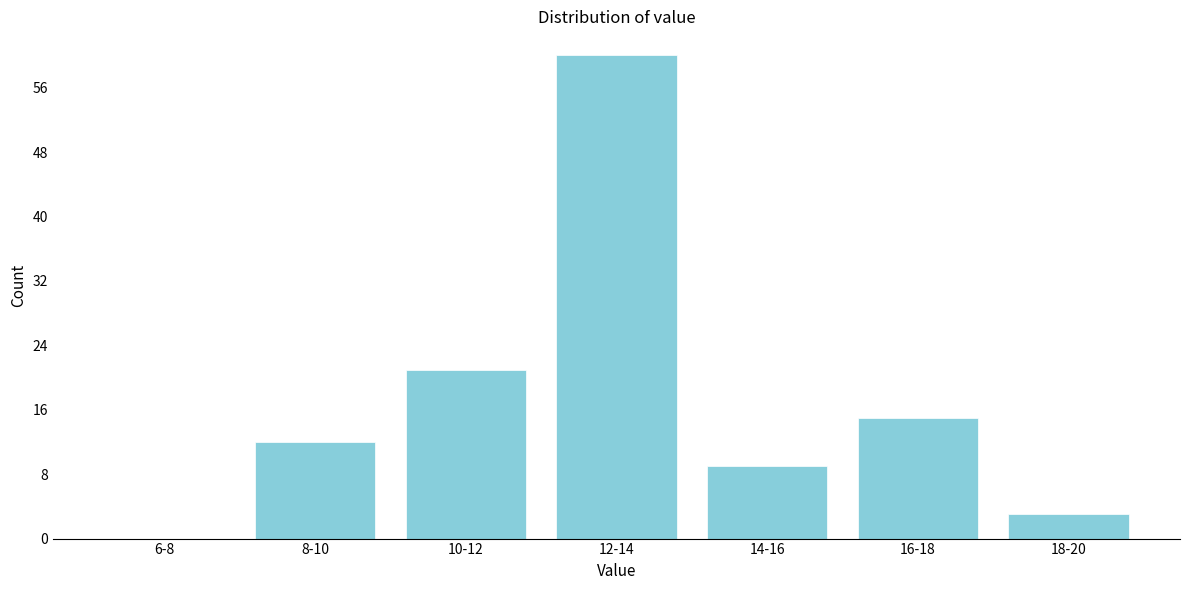

Reading right to left, transcribe all the data shown in this chart.

18-20=3	16-18=15	14-16=9	12-14=60	10-12=21	8-10=12	6-8=0